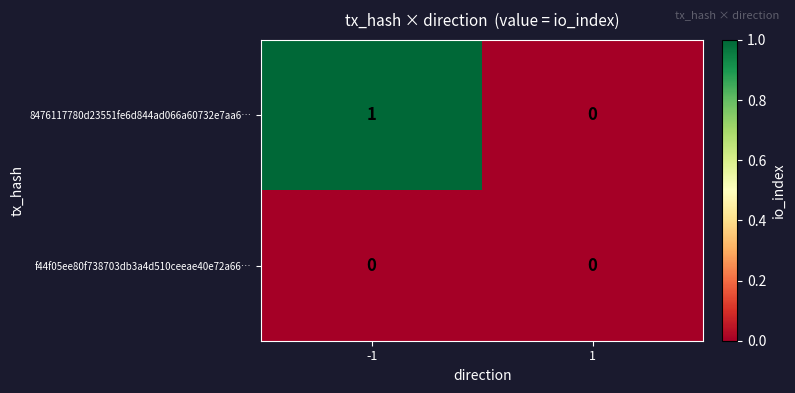

Reading left to right, list all the values displayed in this chart.

8476117780d23551fe6d844ad066a60732e7aa6…: 1	0
f44f05ee80f738703db3a4d510ceeae40e72a66…: 0	0